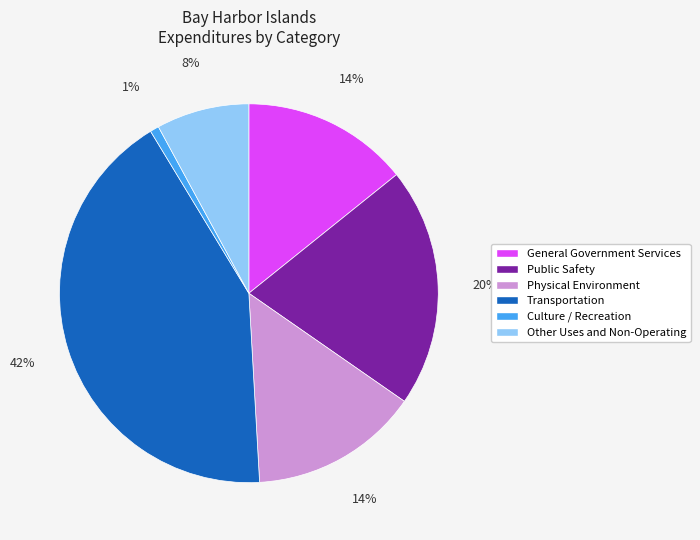

To the nearest percent, what is the difference between the largest and smallest slice percentages?

41%